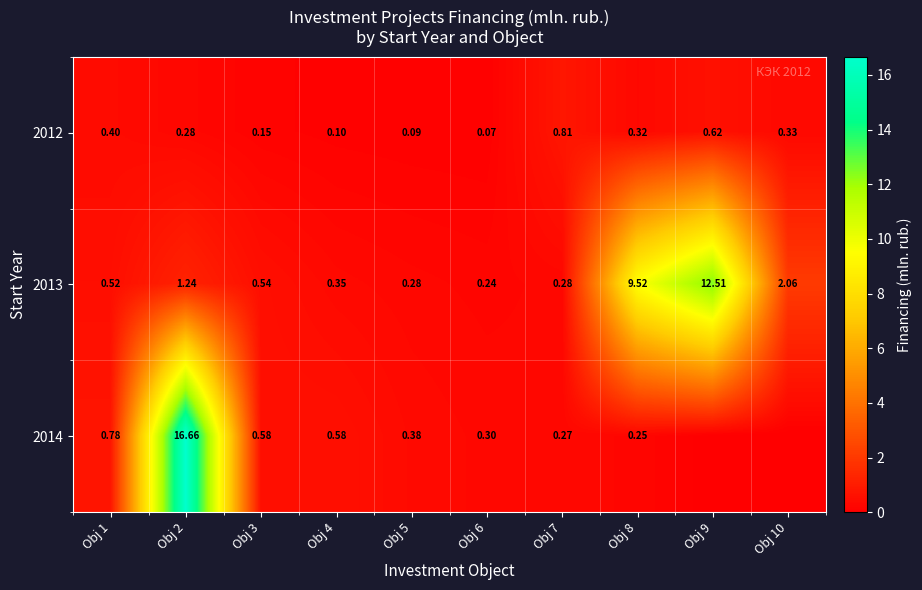

Is the value of 2013 at Obj 9 greater than the value of 2014 at Obj 2?

No